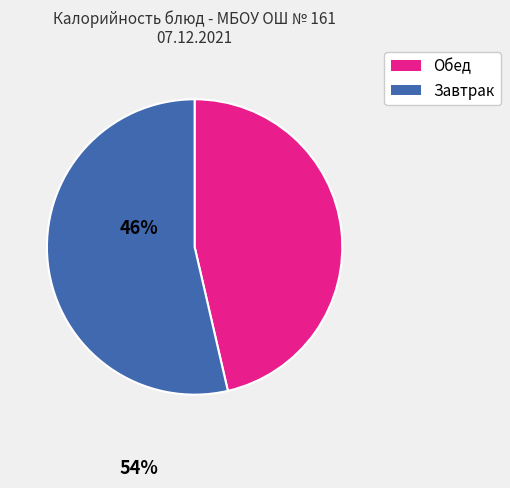

Is there a majority slice in this chart?

Yes